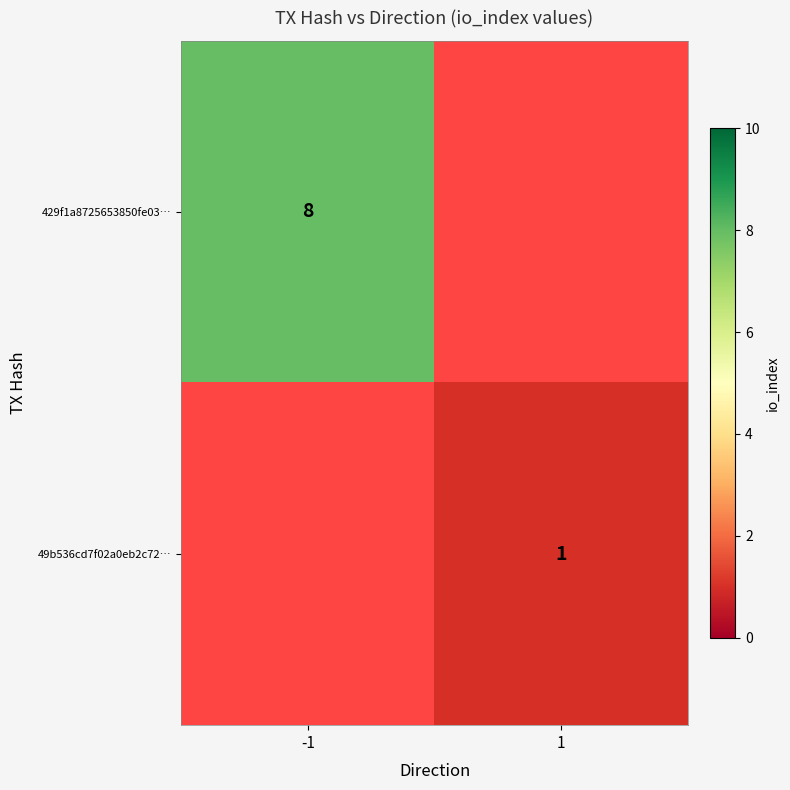

The value of 49b536cd7f02a0eb2c72… at 1 is 1. True or false?

True